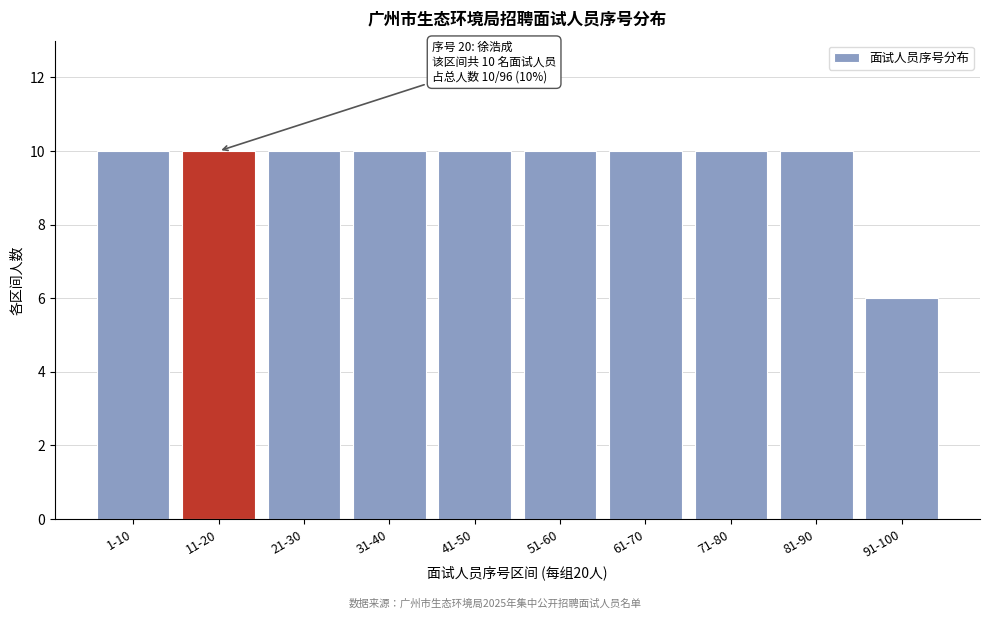

Reading left to right, extract all data points from this chart.

1-10=10	11-20=10	21-30=10	31-40=10	41-50=10	51-60=10	61-70=10	71-80=10	81-90=10	91-100=6